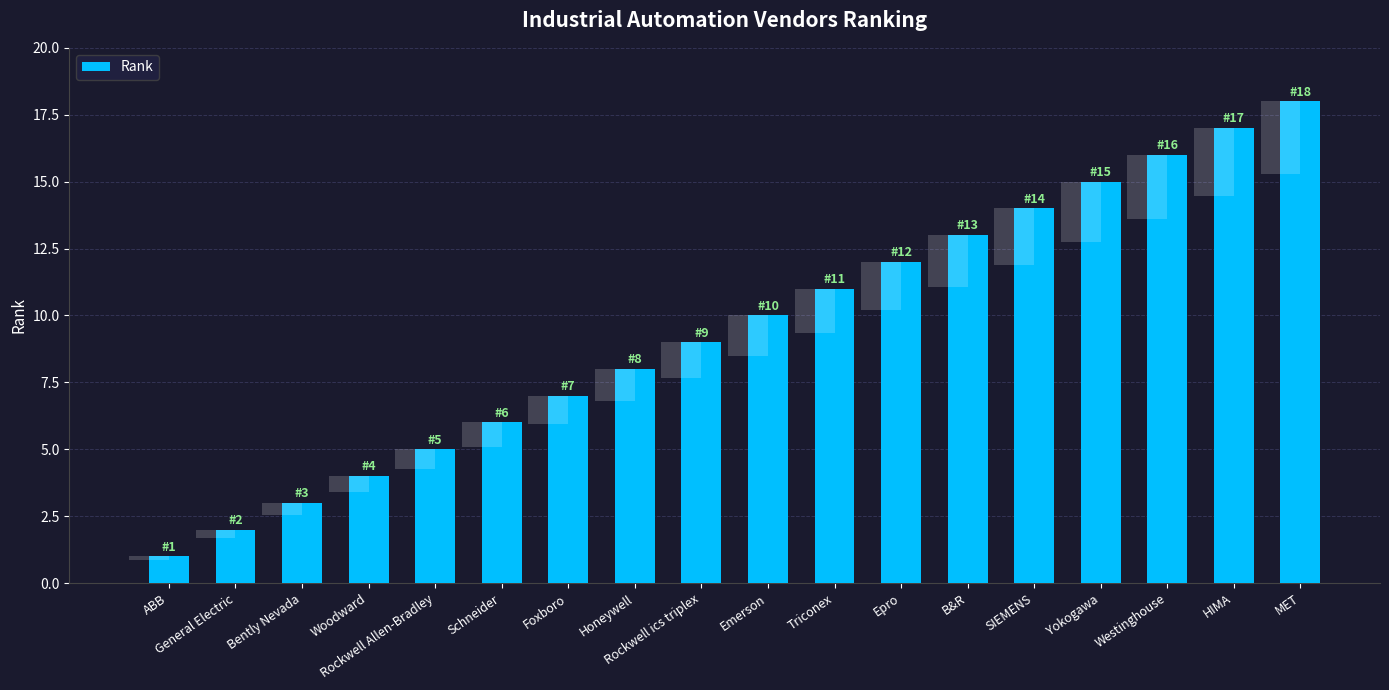

List the labels in order of value, largest first.

MET, HIMA, Westinghouse, Yokogawa, SIEMENS, B&R, Epro, Triconex, Emerson, Rockwell ics triplex, Honeywell, Foxboro, Schneider, Rockwell Allen-Bradley, Woodward, Bently Nevada, General Electric, ABB